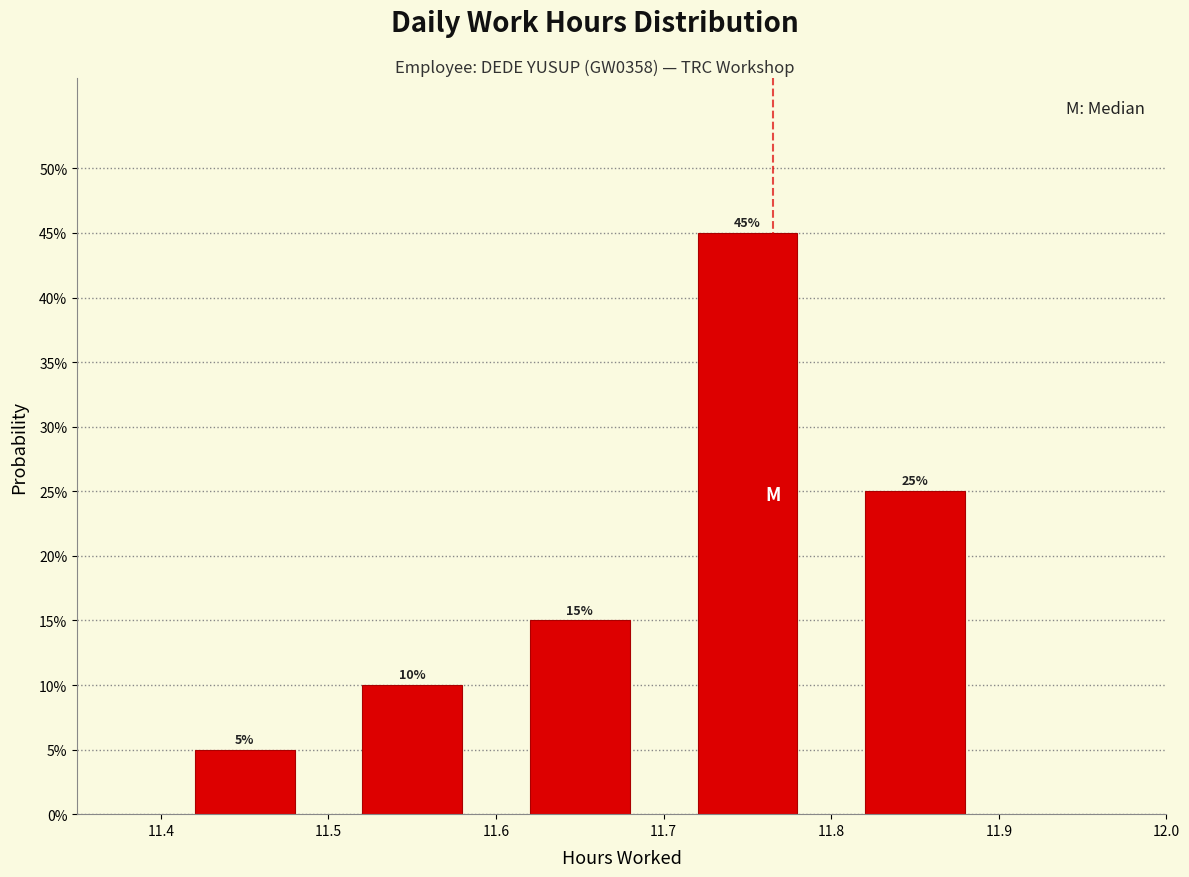

Over which range of the x-axis is the bar tallest?

11.7 to 11.8